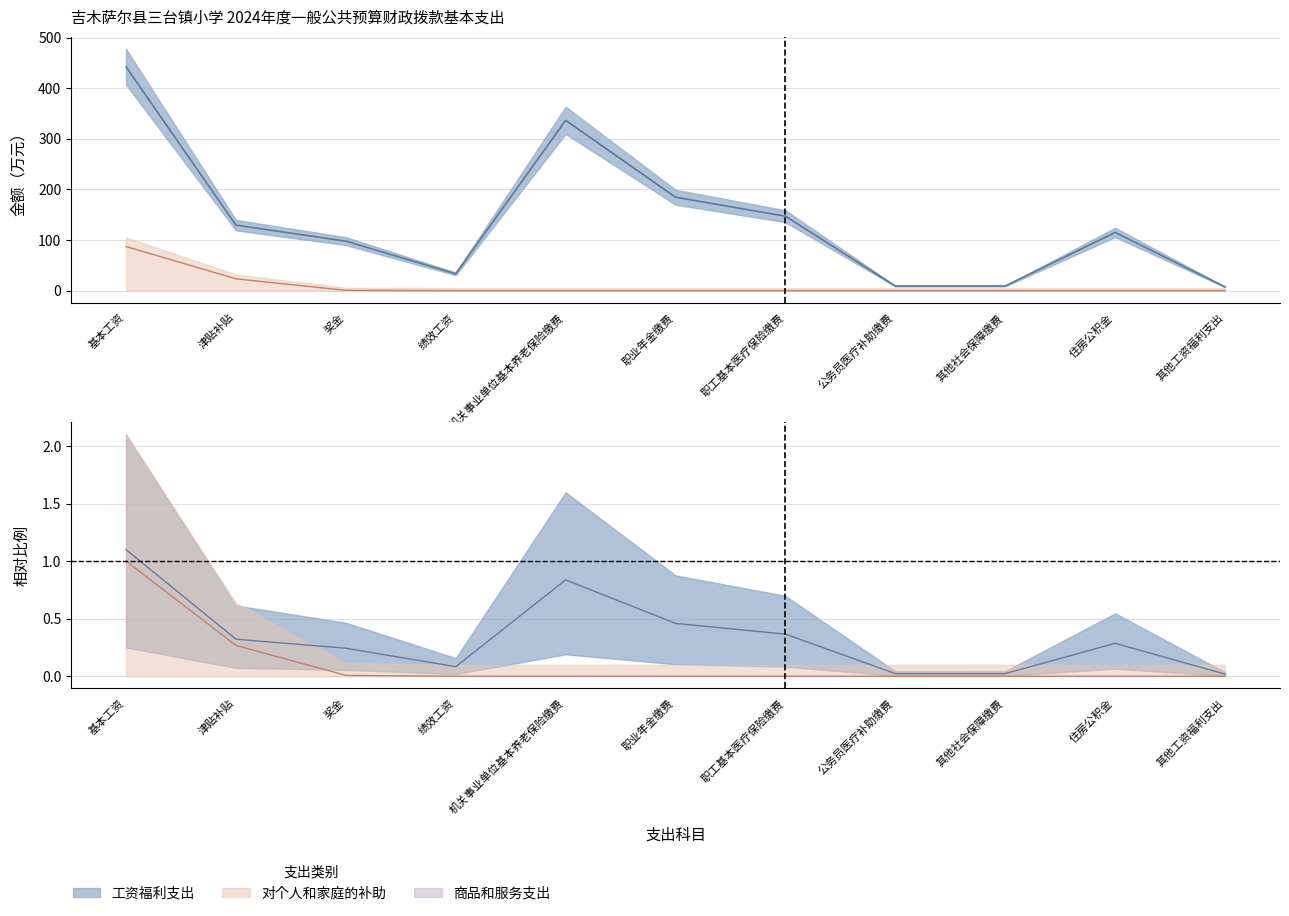

What is the difference between the 工资福利支出(万元) values at 职业年金缴费 and 基本工资?

257.7